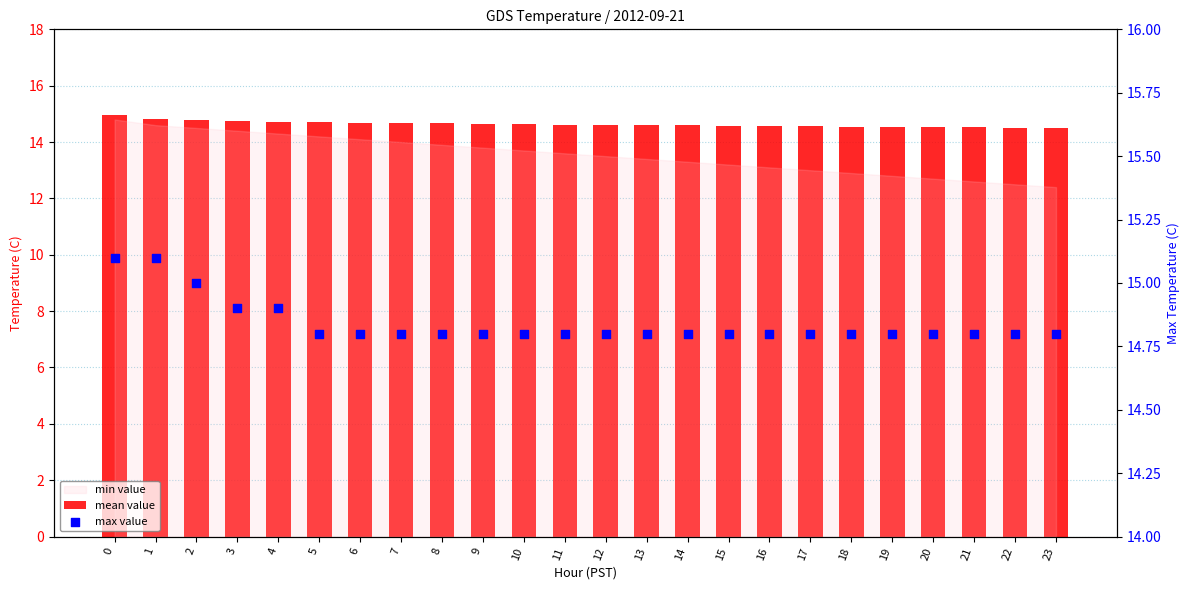

At how many categories does at least one series exceed 14?

24